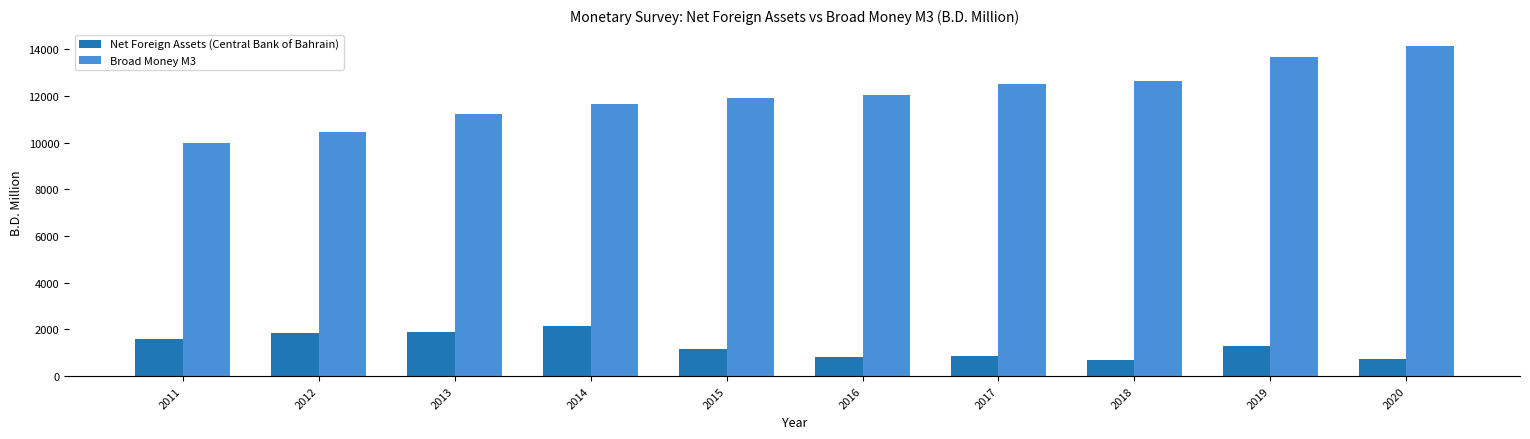

Rank the series by their average value, from lowest to highest.

Net Foreign Assets (Central Bank of Bahrain), Broad Money M3